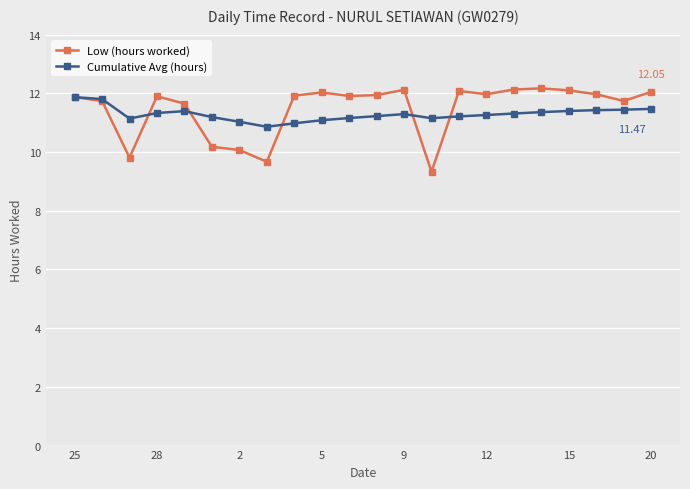

True or false: Cumulative Avg (hours) has more than 1 points higher than both neighbors.

True